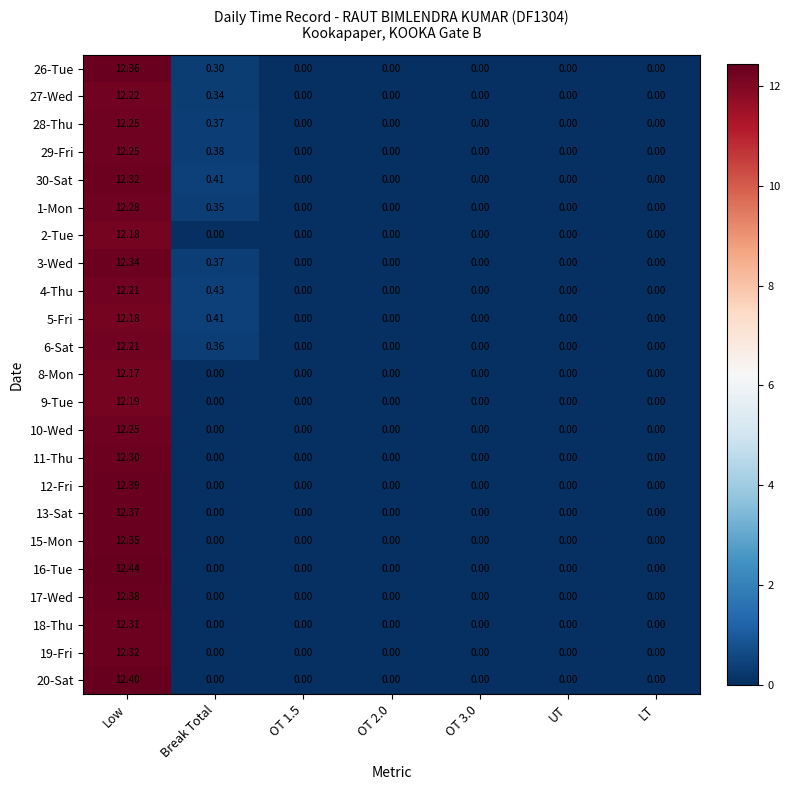

At which category is the sum across all series the highest?

Low